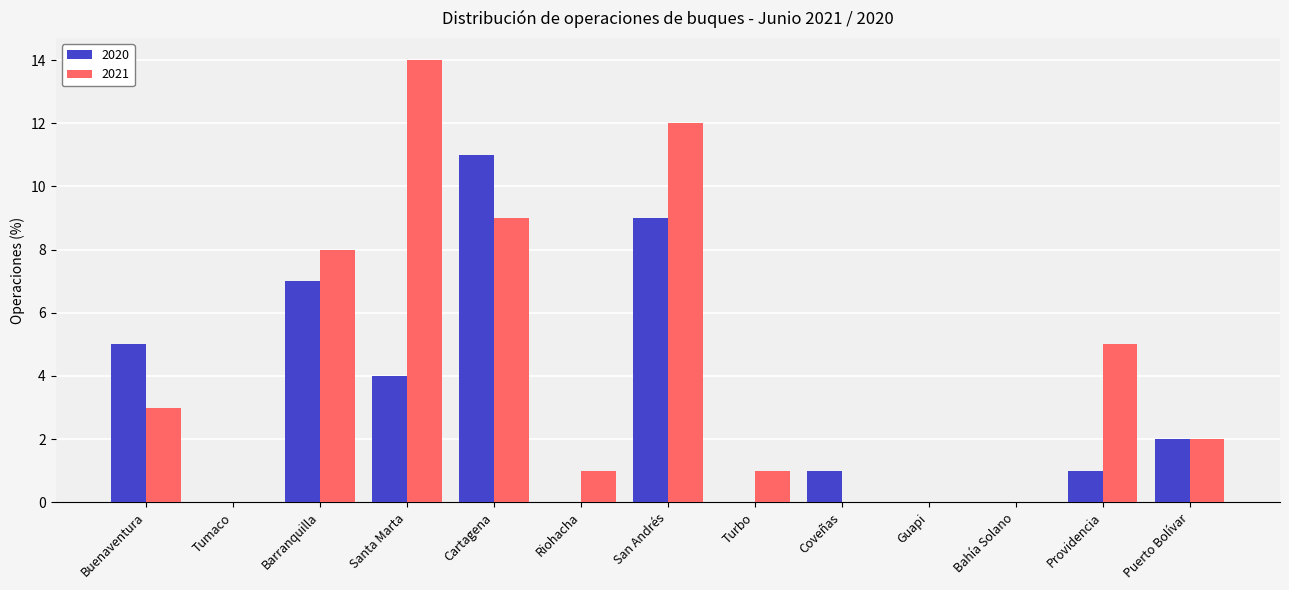

At which category is the sum across all series the highest?

San Andrés